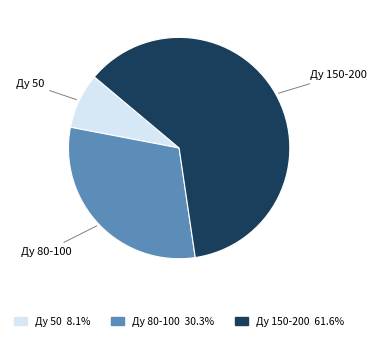

Which slice is the largest?

Ду 150-200